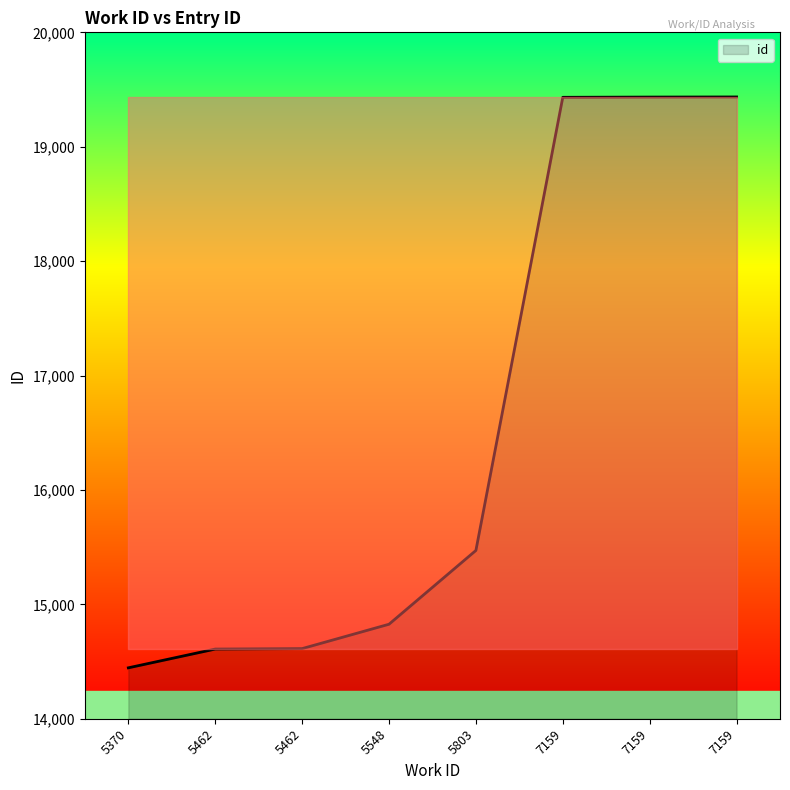

True or false: there are more than 2 points higher than both neighbors.

False